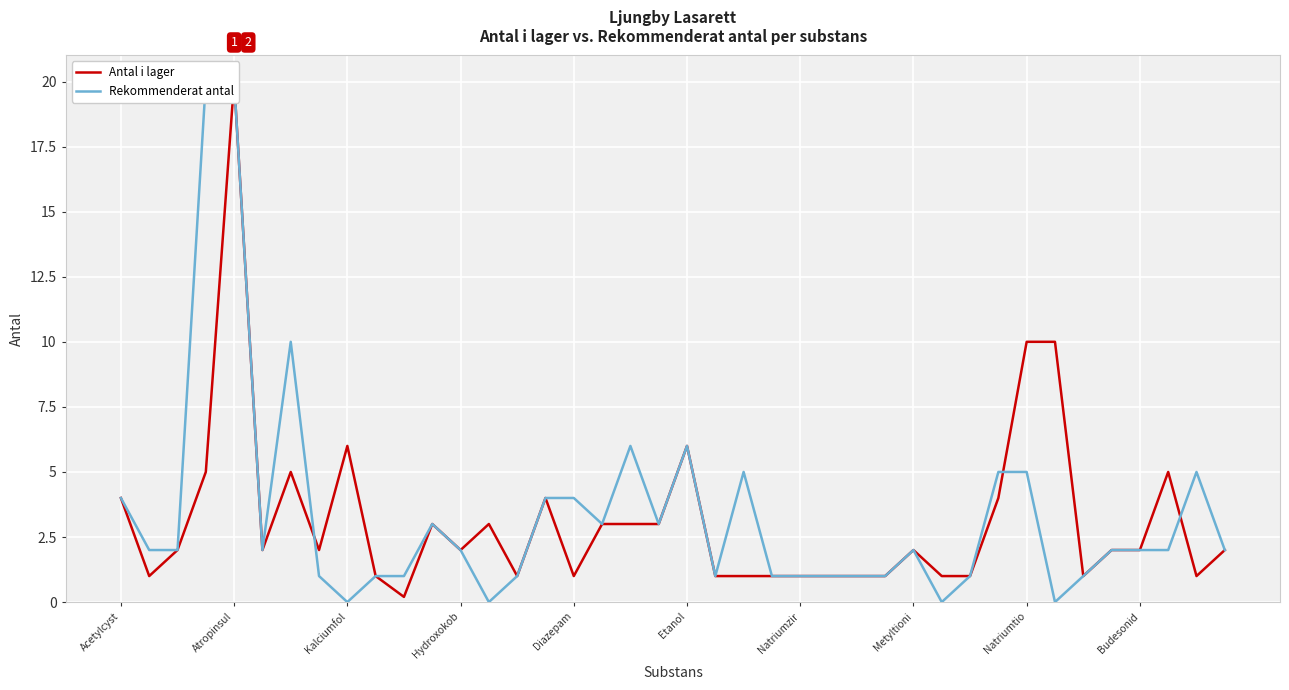

What are all the series names shown in the legend?

Antal i lager, Rekommenderat antal